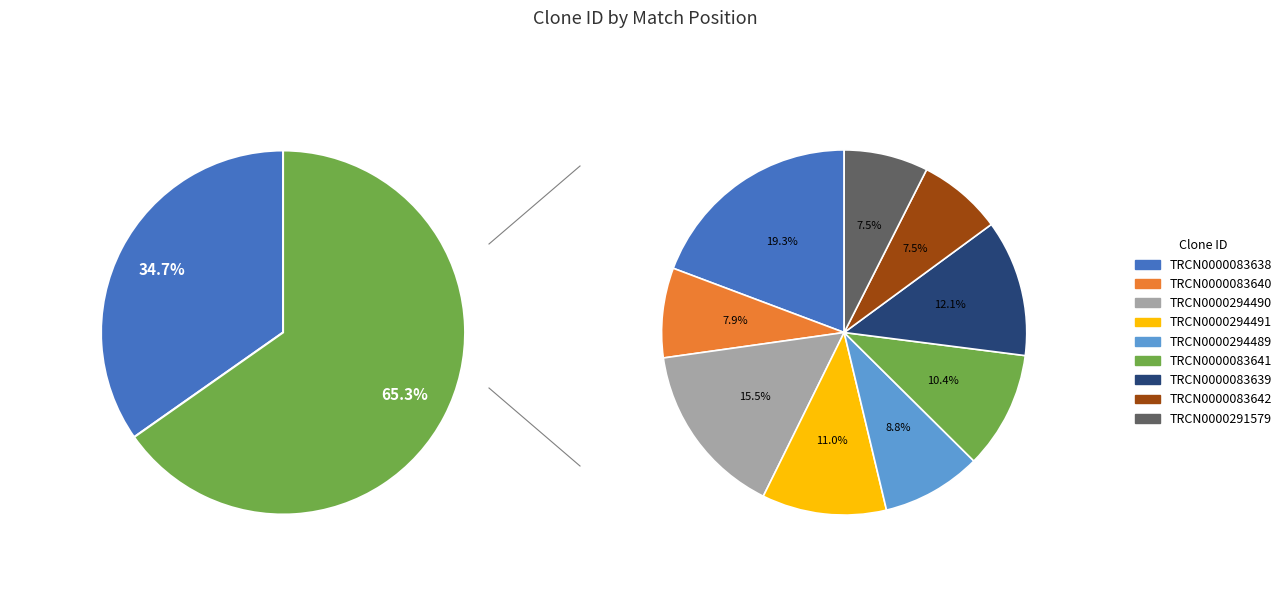

Is it true that TRCN0000083640 is 1% of the pie?

False